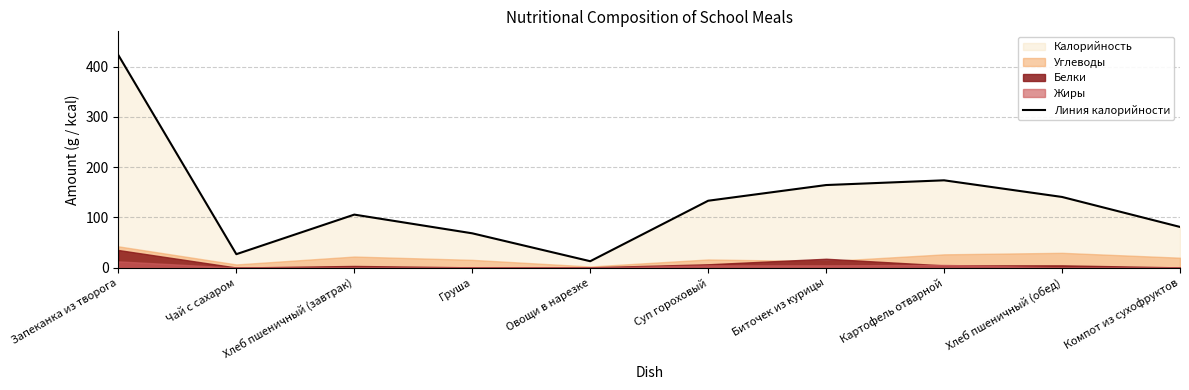

At which category does the data reach its first local peak?

Хлеб пшеничный (завтрак)